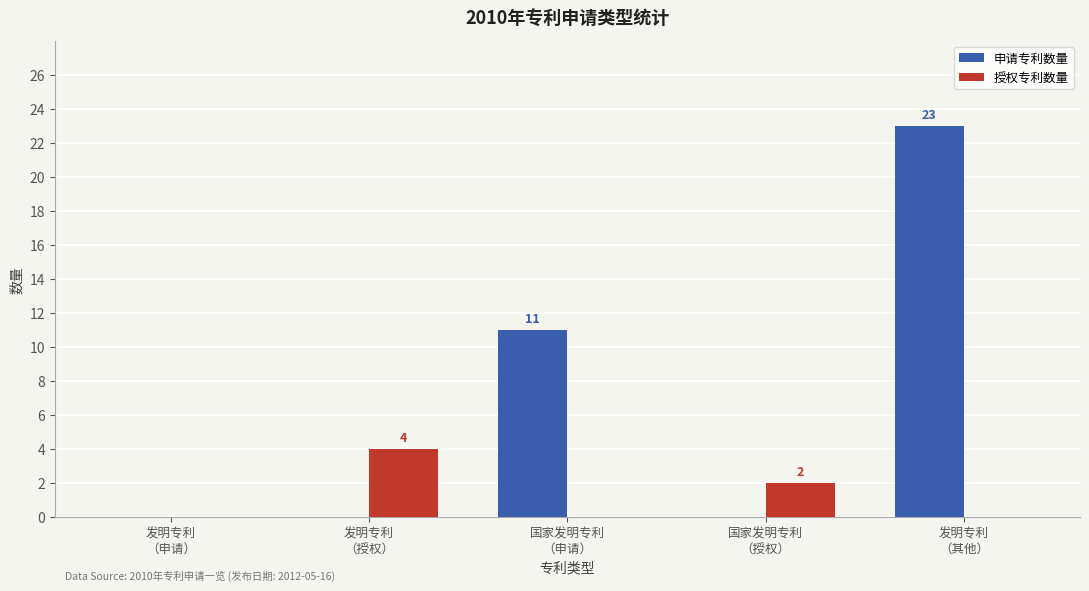

Is it true that 申请专利数量 equals 0 at 发明专利
（申请）?

True